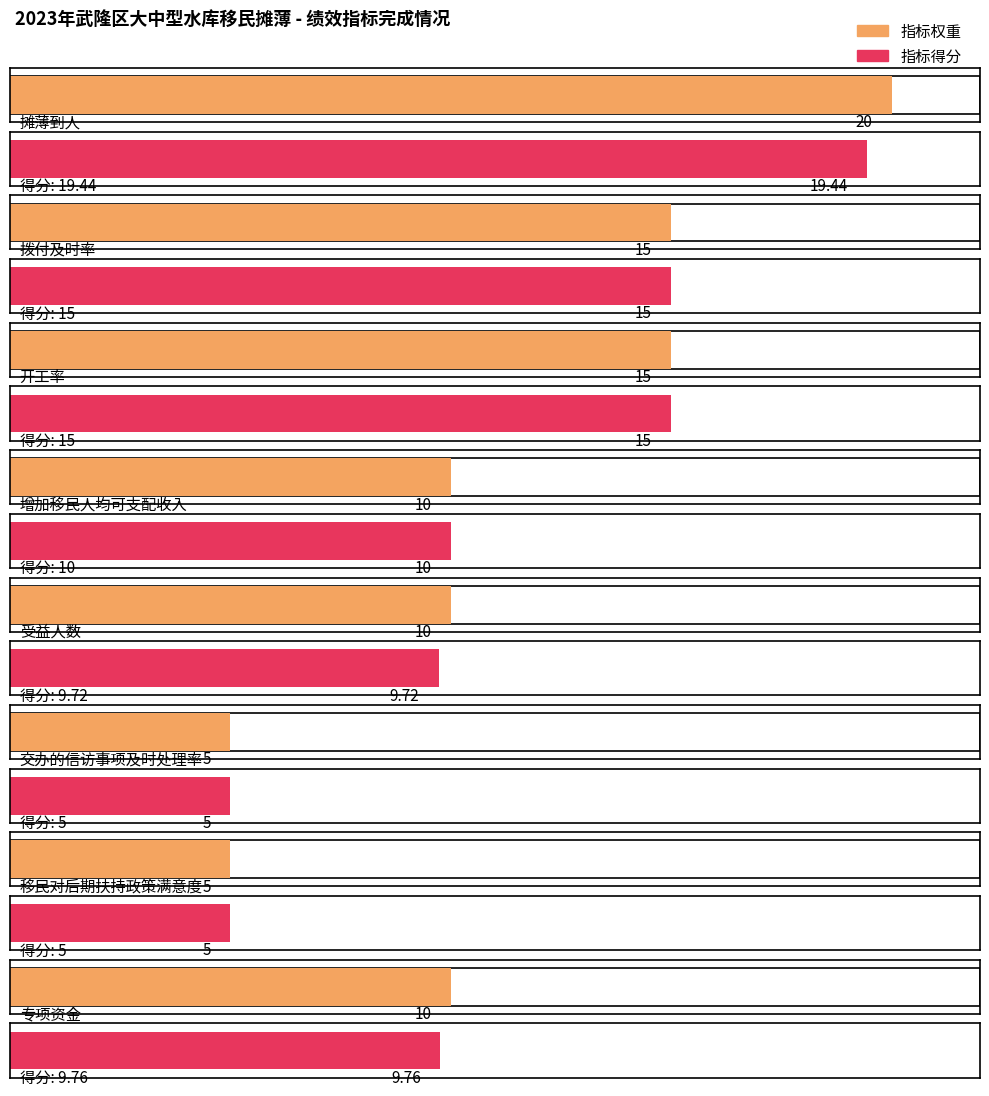

Is it true that 指标权重 equals 2.9 at 移民对后期扶持政策满意度?

False